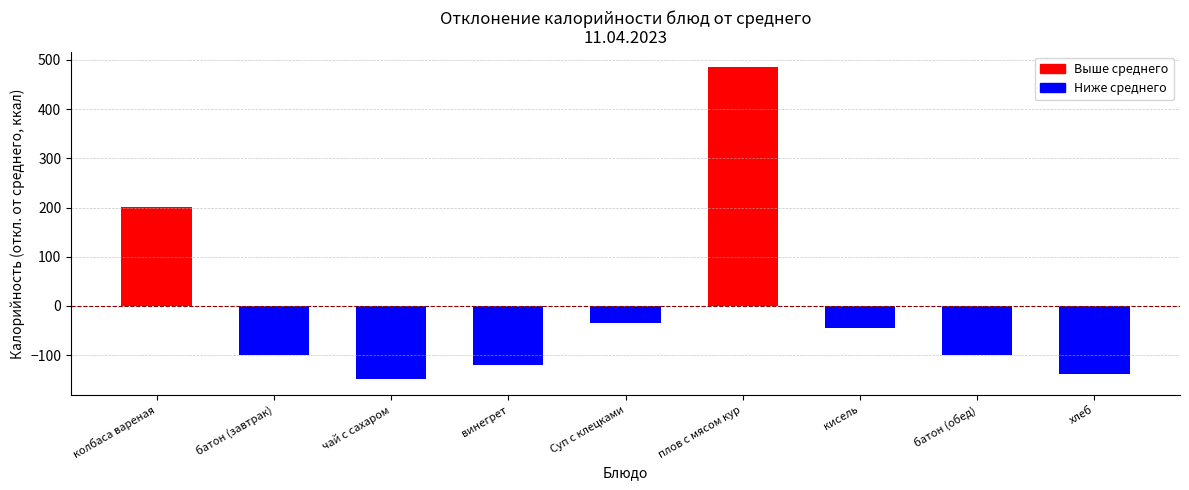

At which label is the value closest to 167?

колбаса вареная